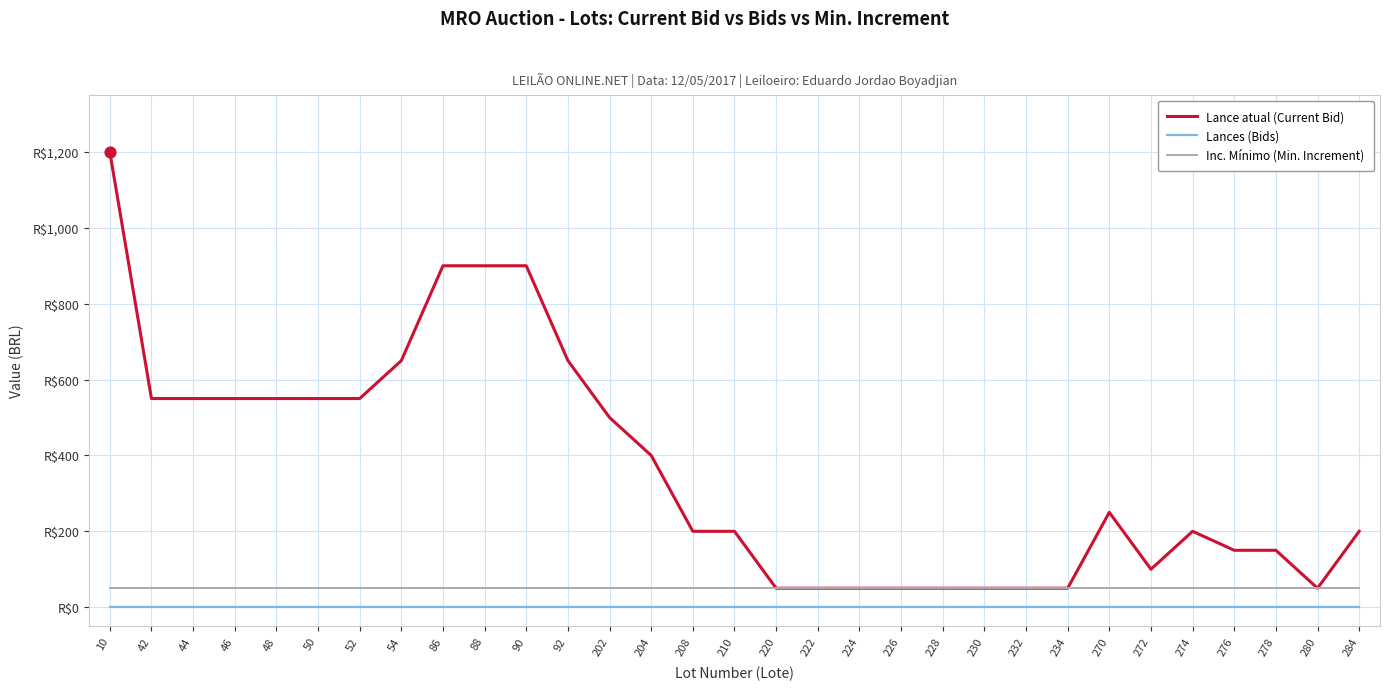

What are all the series names shown in the legend?

Lance atual (Current Bid), Lances (Bids), Inc. Mínimo (Min. Increment)